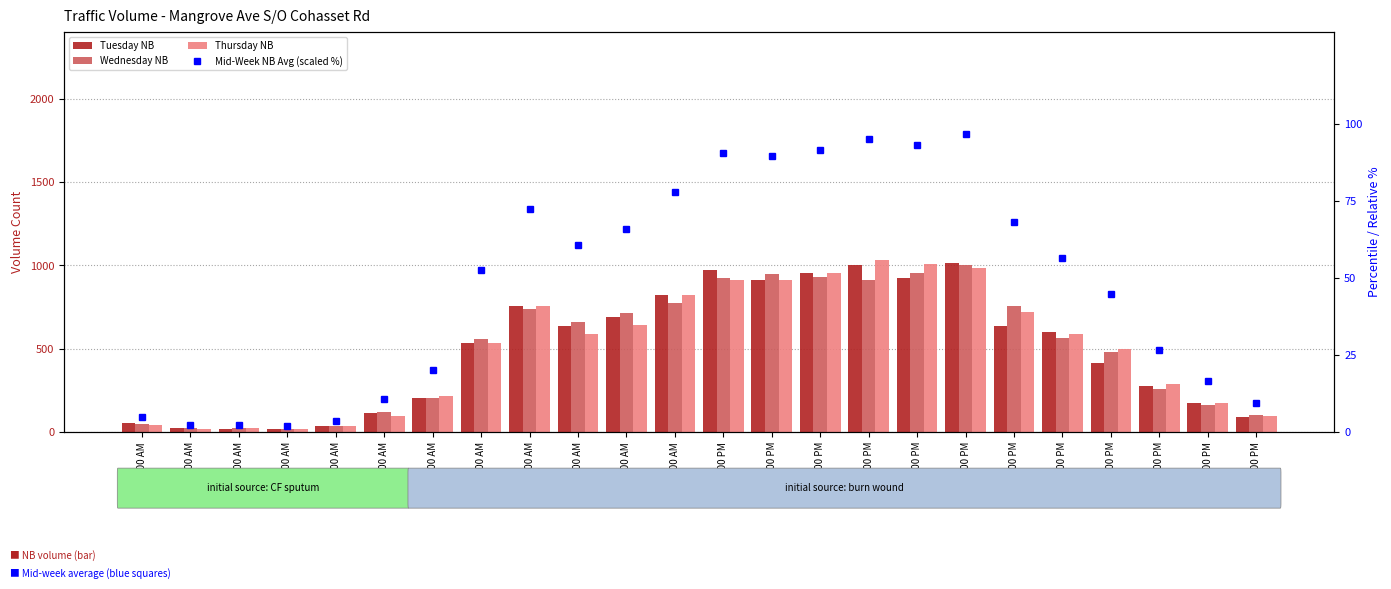

What is the sum of the Mid-Week NB Avg (scaled %) values at 4:00 AM and 2:00 PM?

95.4